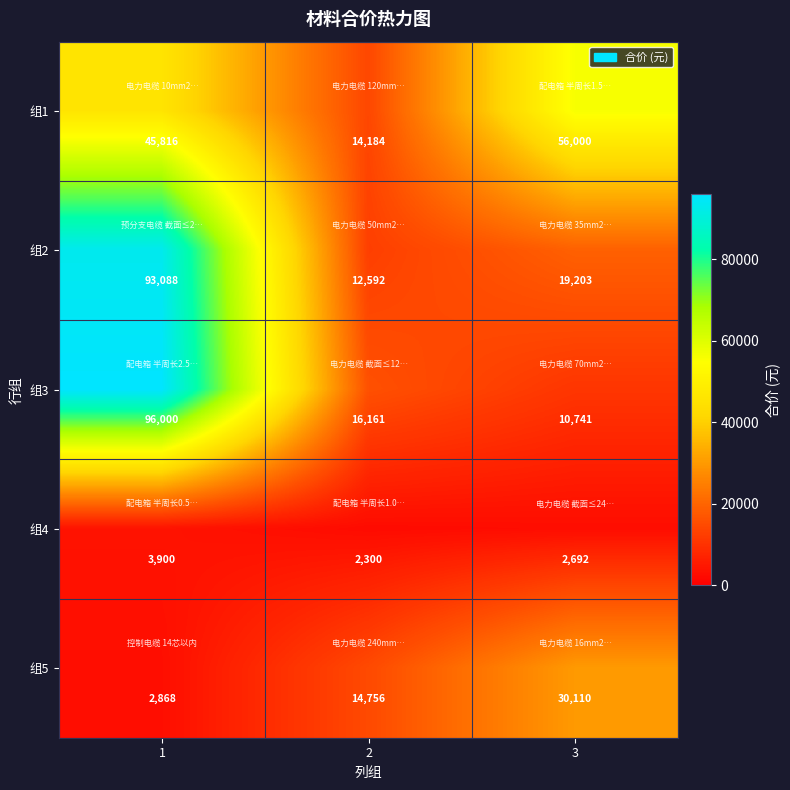

Reading left to right, what are all the values shown in this chart?

组1: 45816	14184	56000
组2: 93088	12592	19203
组3: 96000	16161	10741
组4: 3900	2300	2692
组5: 2868	14756	30110